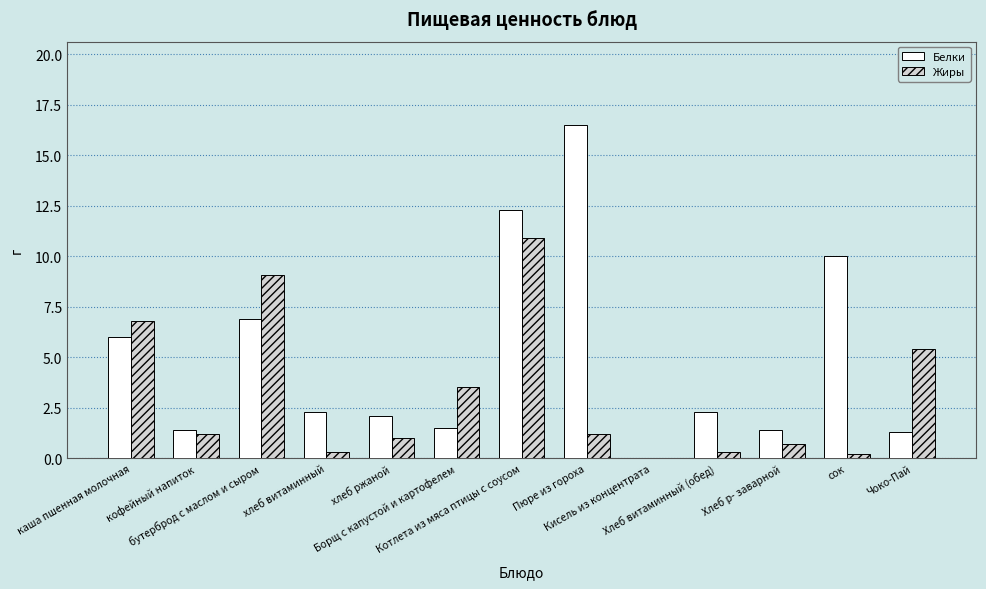

How many data points in Белки are above 2?

8